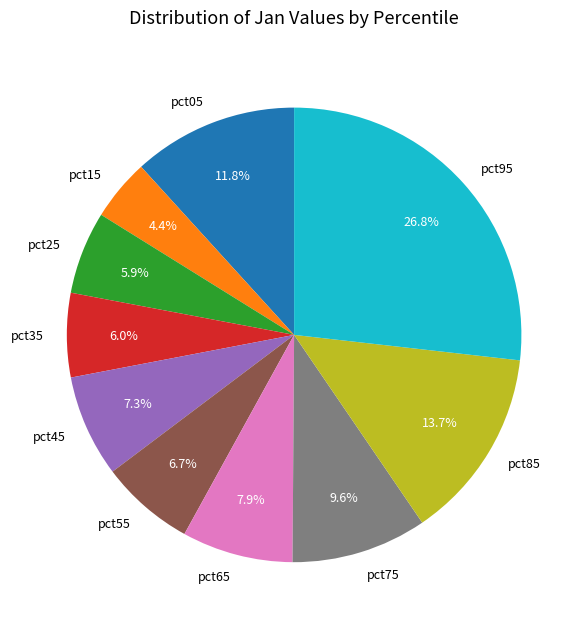

What portion of the pie excludes pct35?

94.0%